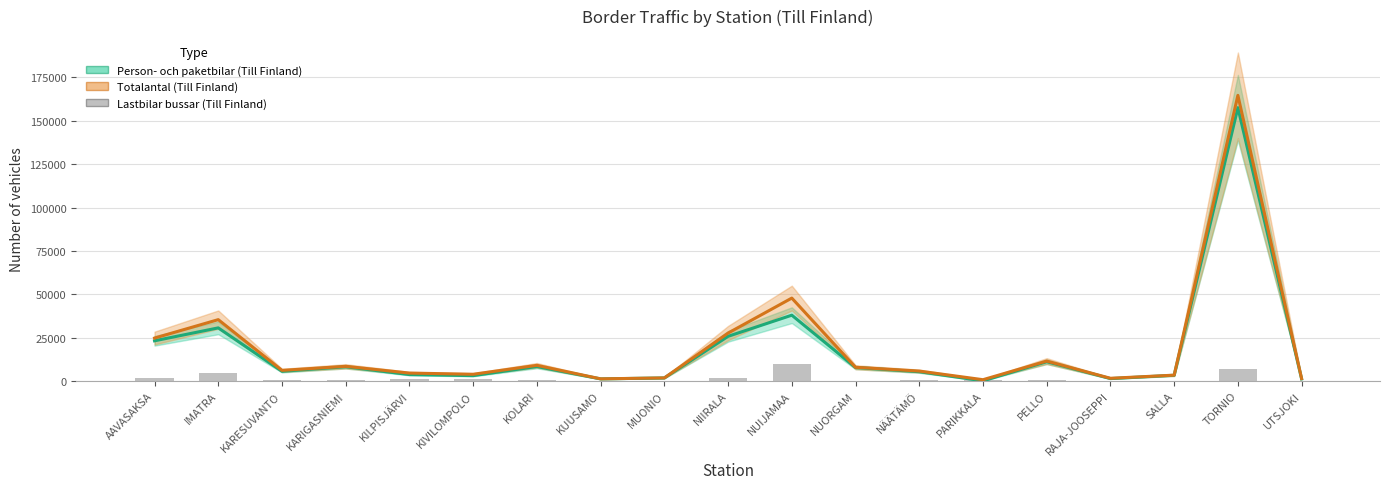

List the labels in order of Lastbilar bussar (Till Finland) value, smallest first.

MUONIO, KUUSAMO, SALLA, NUORGAM, RAJA-JOOSEPPI, UTSJOKI, KARIGASNIEMI, PELLO, NÄÄTÄMÖ, KARESUVANTO, PARIKKALA, KOLARI, KIVILOMPOLO, KILPISJÄRVI, AAVASAKSA, NIIRALA, IMATRA, TORNIO, NUIJAMAA